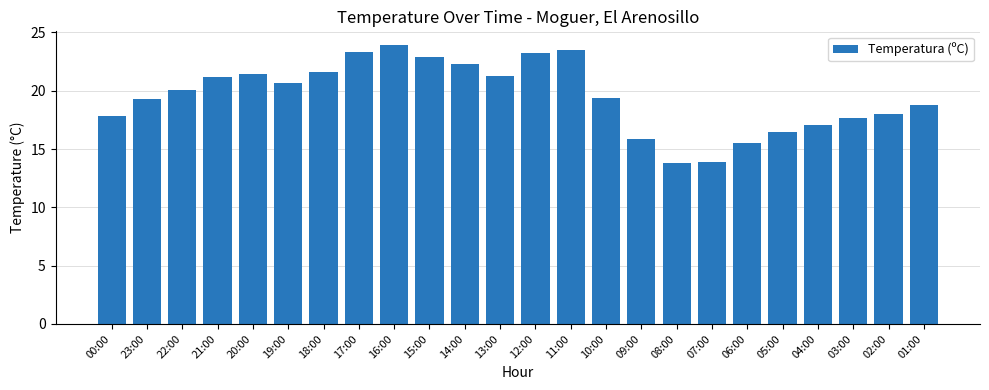

What is the average value?

19.5